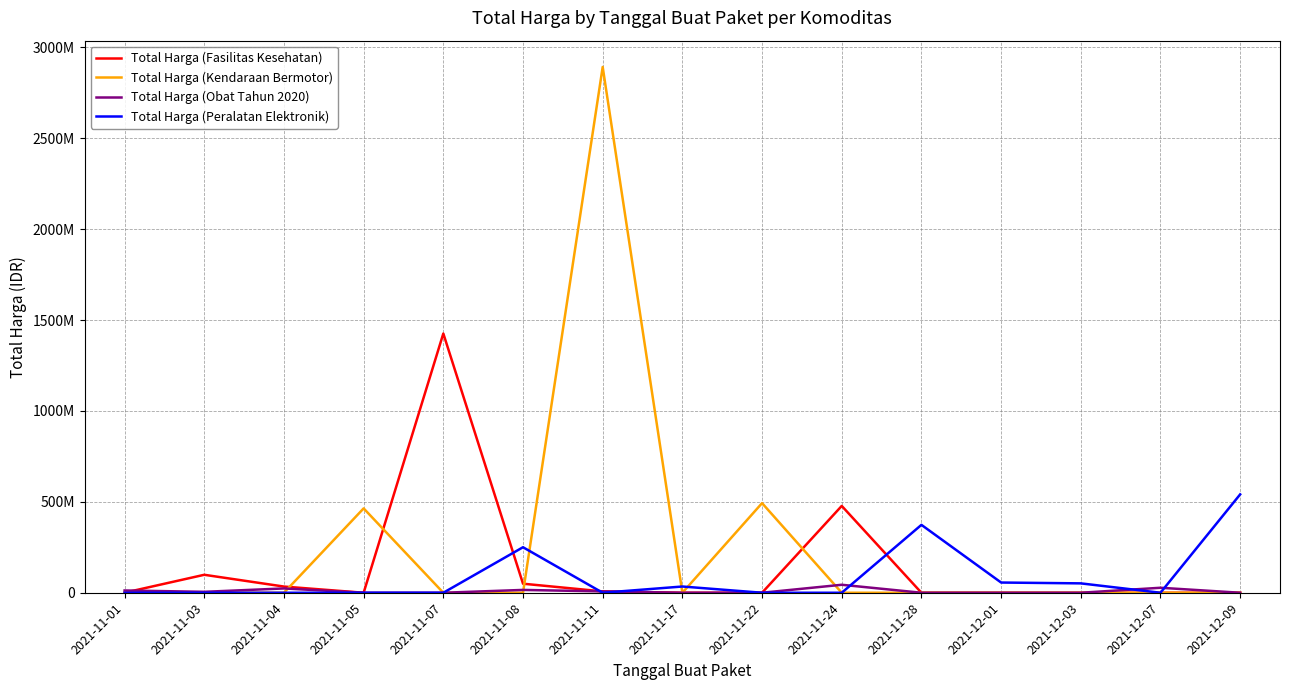

Which label corresponds to the largest value in the chart?

2021-11-11